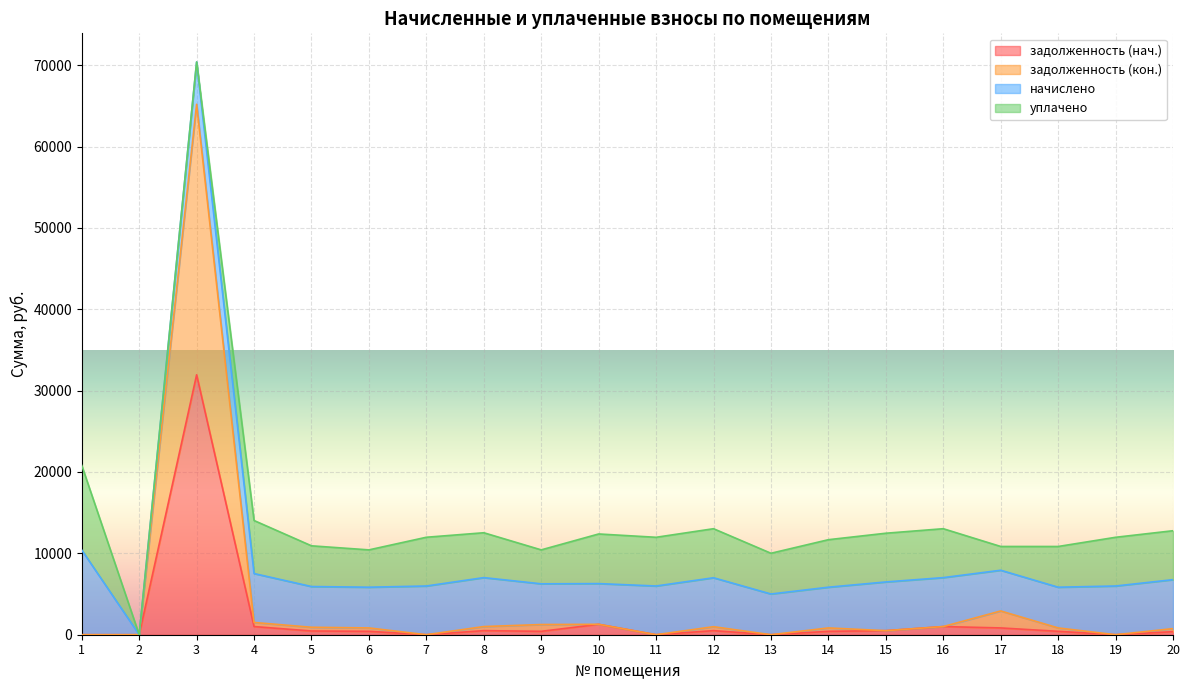

At how many categories does at least one series exceed 32825?

1